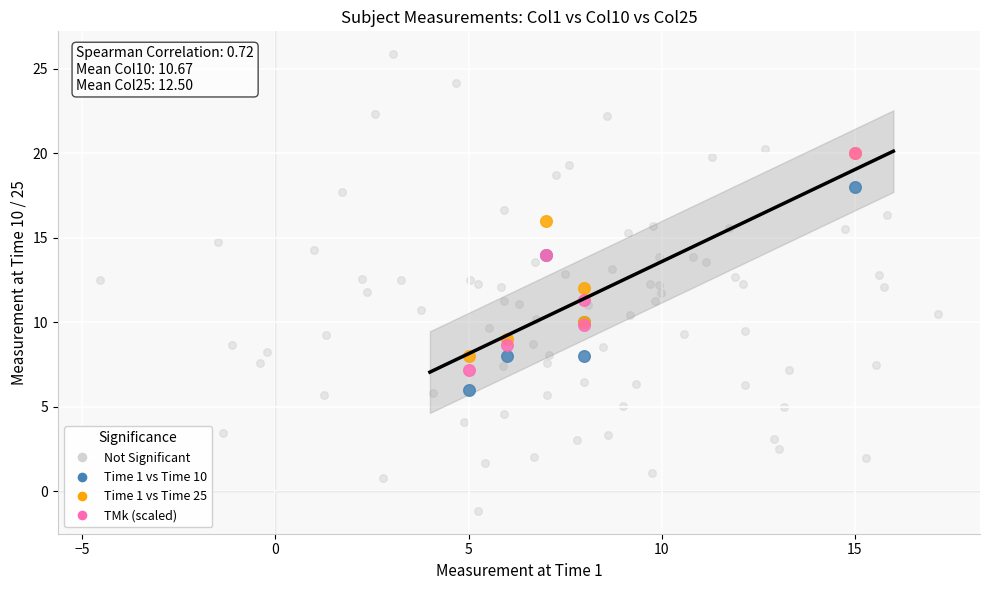

Which series has the largest Y range (max minus min)?

Not Significant